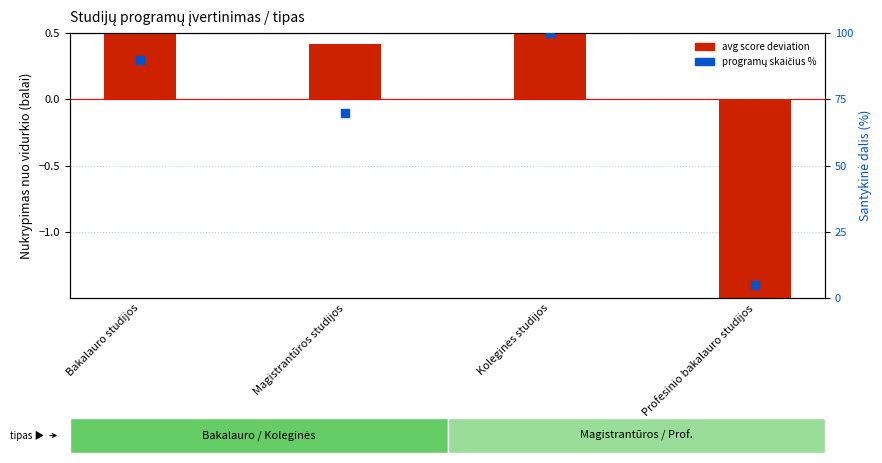

What are all the series names shown in the legend?

avg score deviation, programų skaičius %